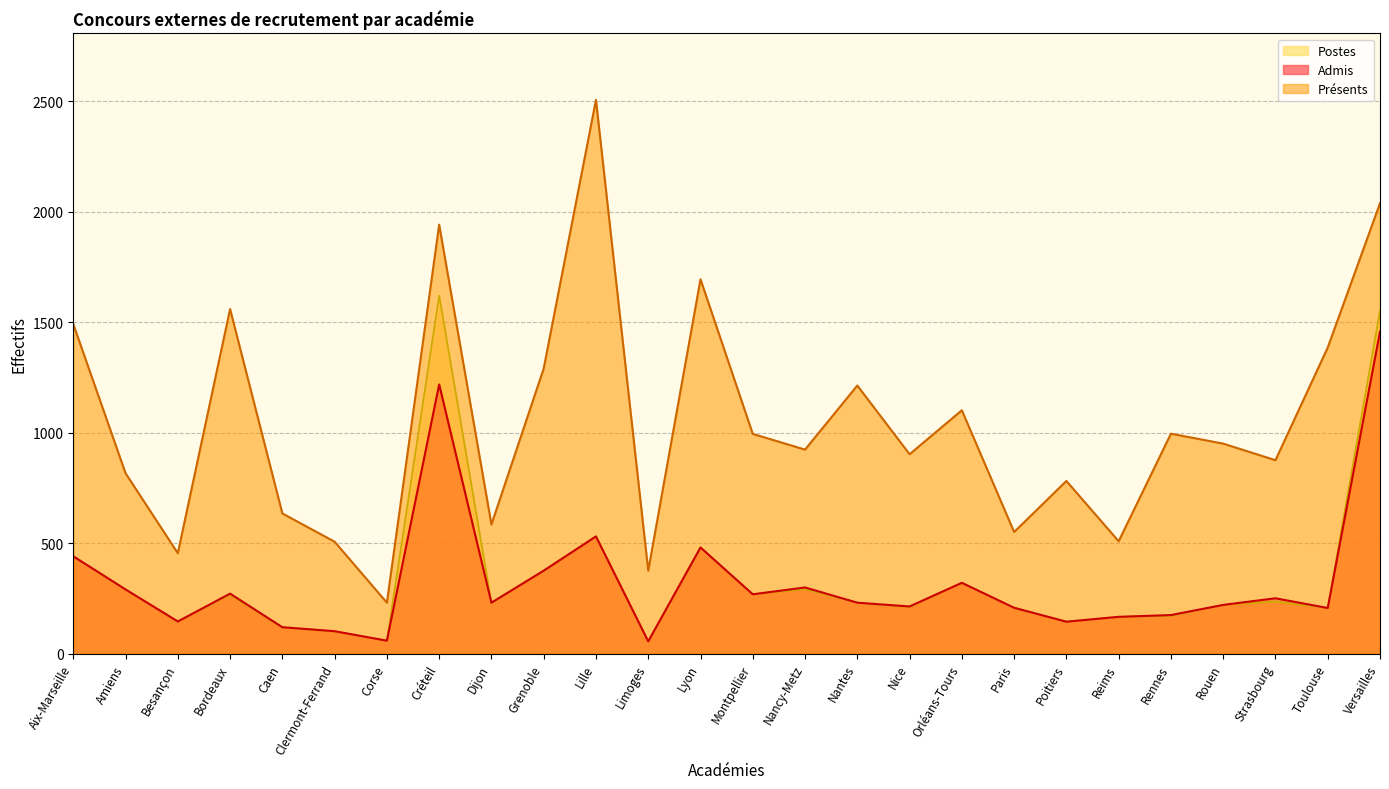

How many interior local valleys does the Admis series have?

8